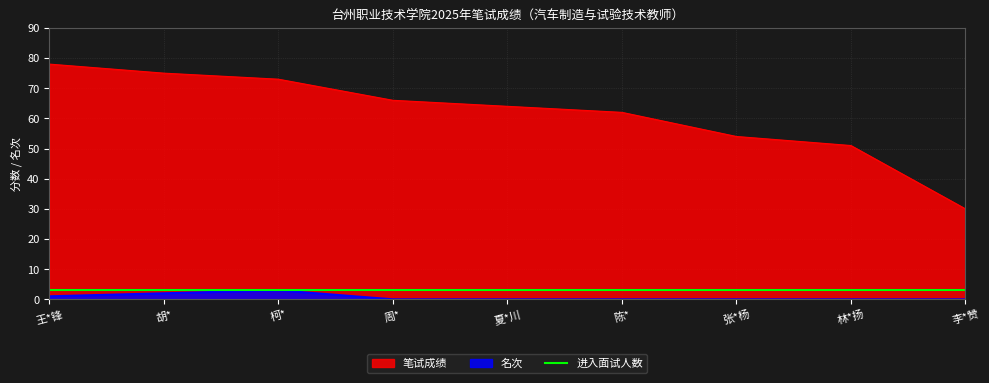

Which category has the highest value across all series?

王*锋